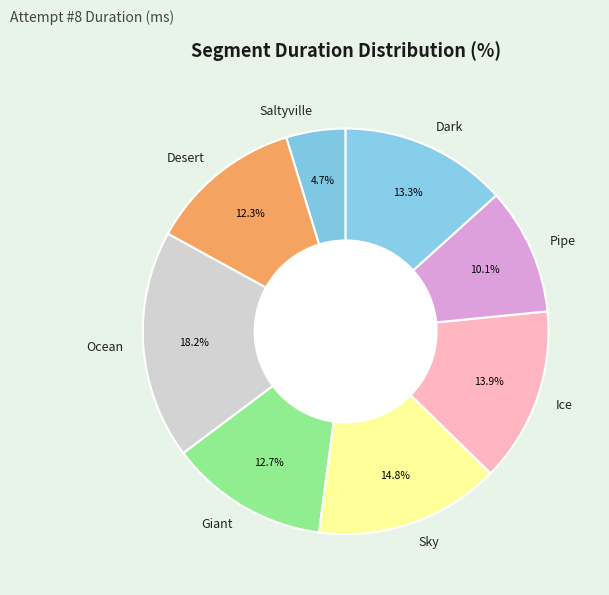

To the nearest percent, what is the difference between the Ice and Desert slice percentages?

2%